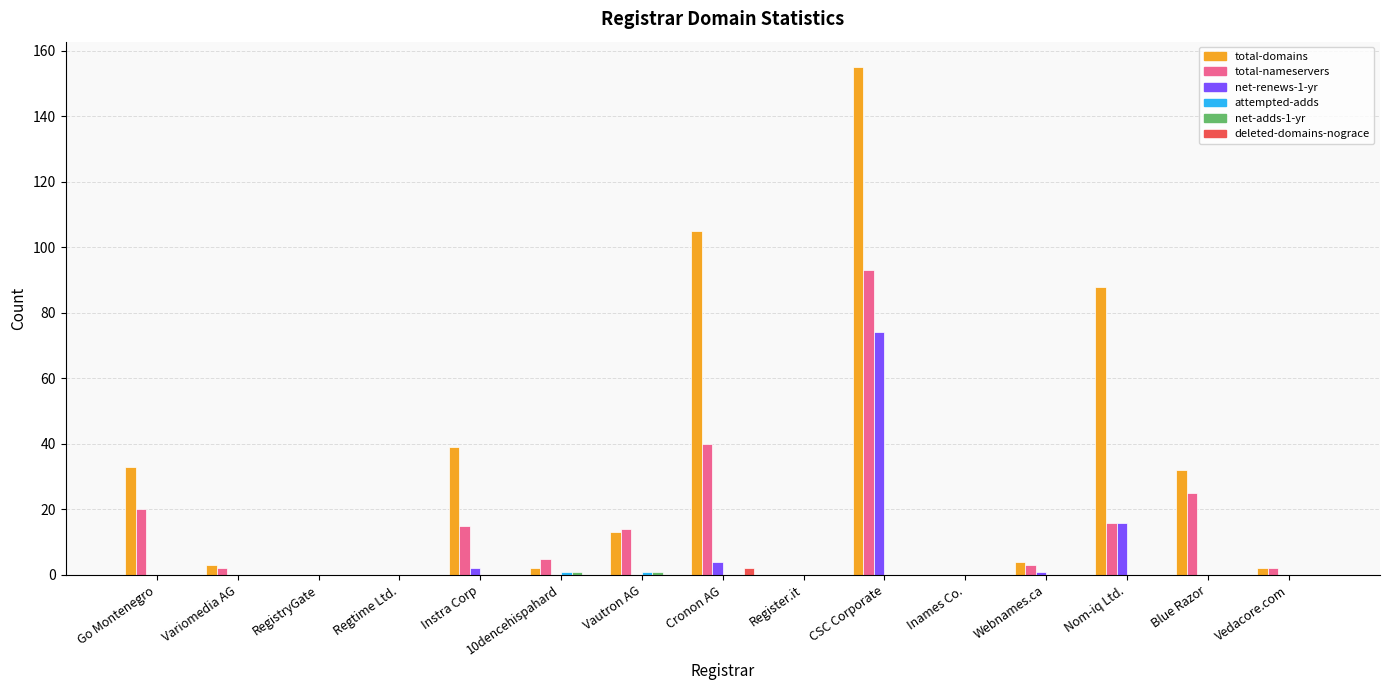

Which series has the largest total across all categories?

total-domains